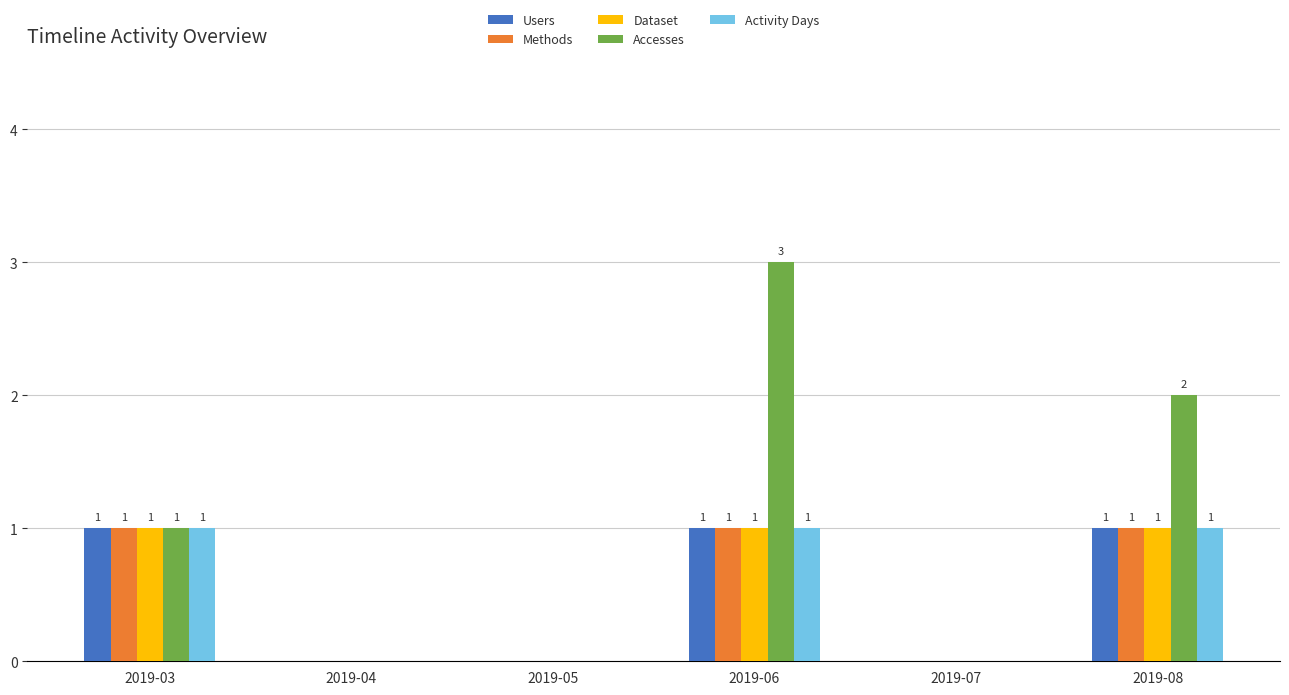

How many groups of bars are there?

6